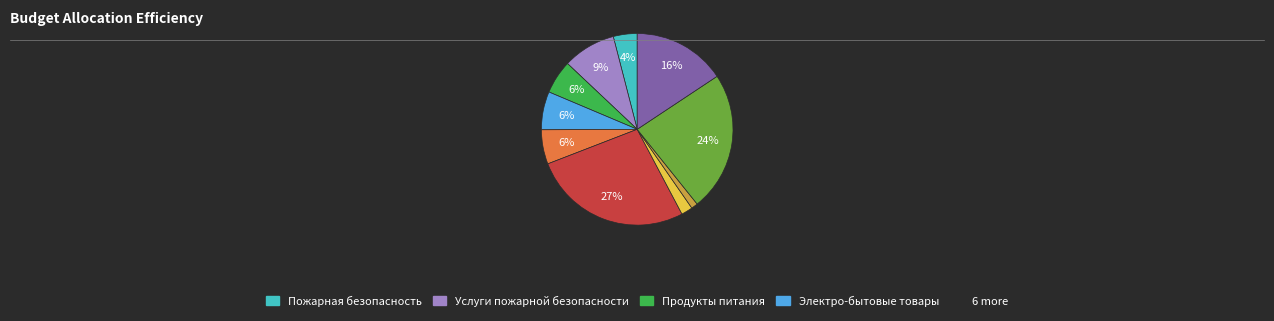

To the nearest percent, what is the difference between the largest and smallest slice percentages?

26%